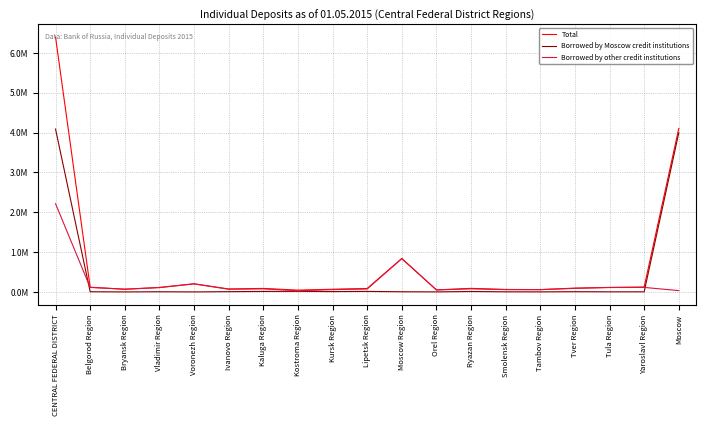

What is the label of the 13th point from the right?

Kaluga Region